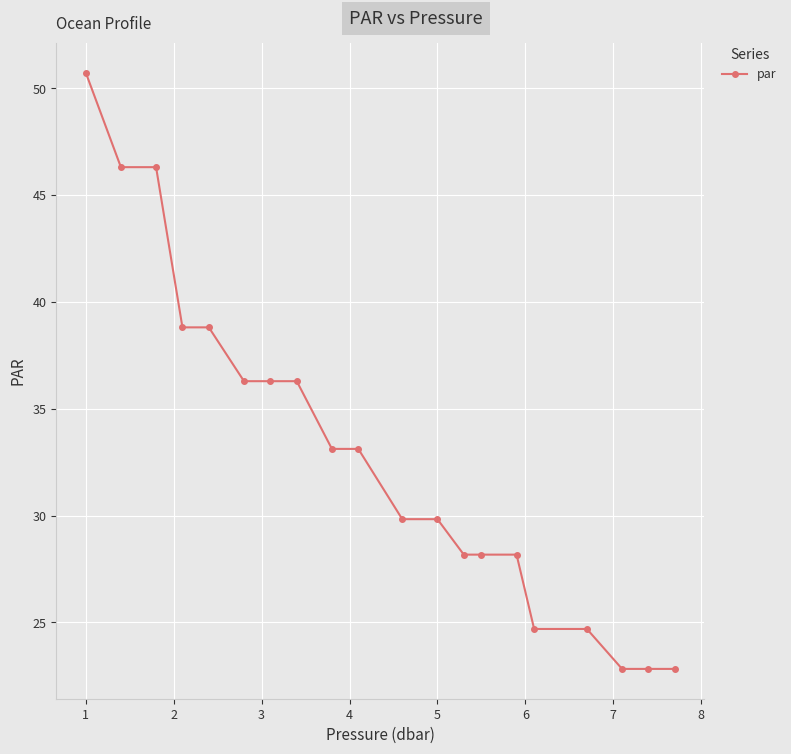

What is the value of the 17th point from the left?

24.7